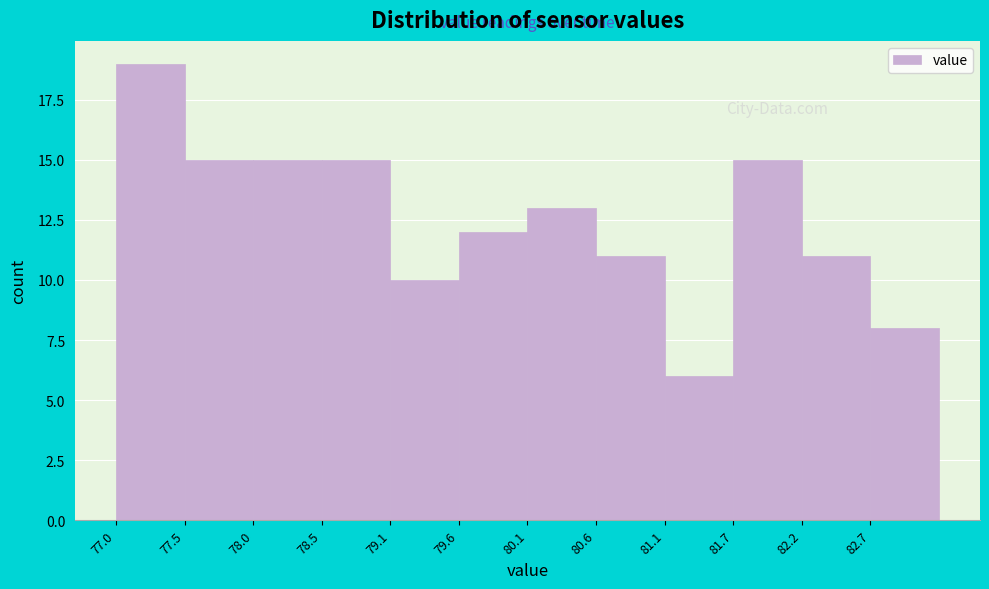

Reading left to right, transcribe this chart: for each bar, give the range it covers on the x-axis and its height. Neither the bar edges nor the heights are printed on the chart, so give them approximately, as read against the axes.

76.98 to 77.50: 19
77.50 to 78.02: 15
78.02 to 78.54: 15
78.54 to 79.06: 15
79.06 to 79.58: 10
79.58 to 80.10: 12
80.10 to 80.62: 13
80.62 to 81.14: 11
81.14 to 81.66: 6
81.66 to 82.18: 15
82.18 to 82.70: 11
82.70 to 83.22: 8